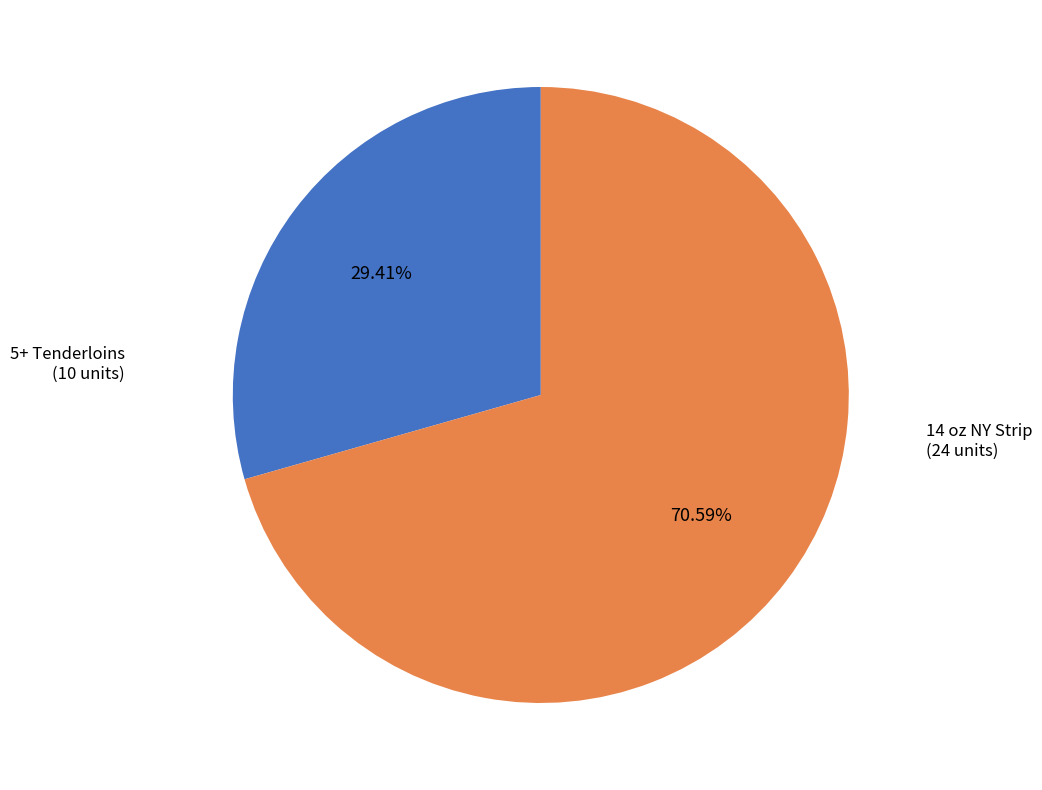

True or false: 14 oz NY Strip accounts for 71% of the total.

True